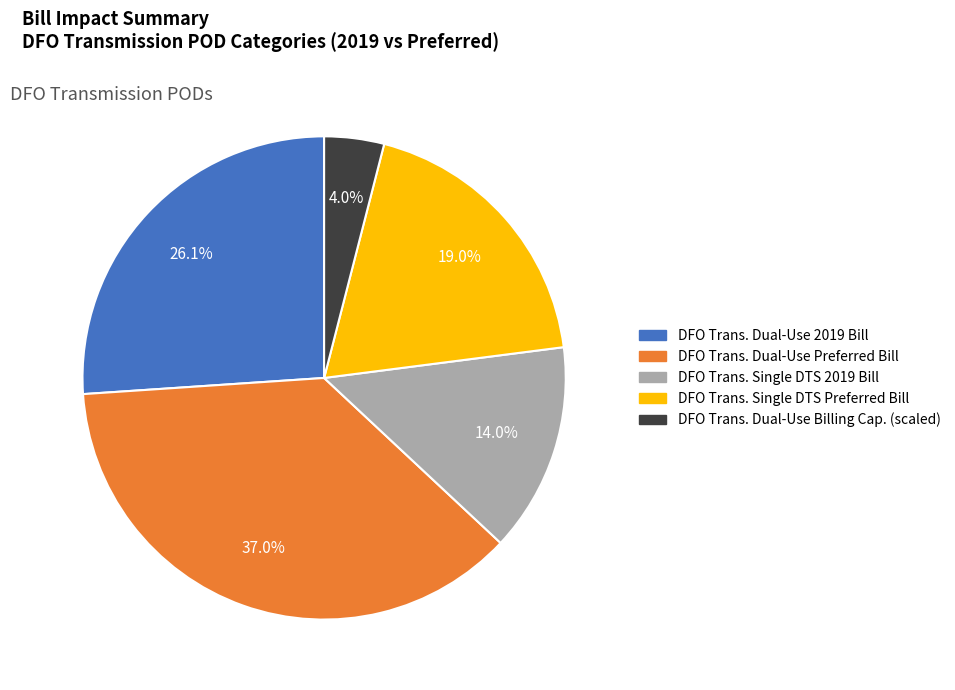

Count the number of slices in the pie.

5